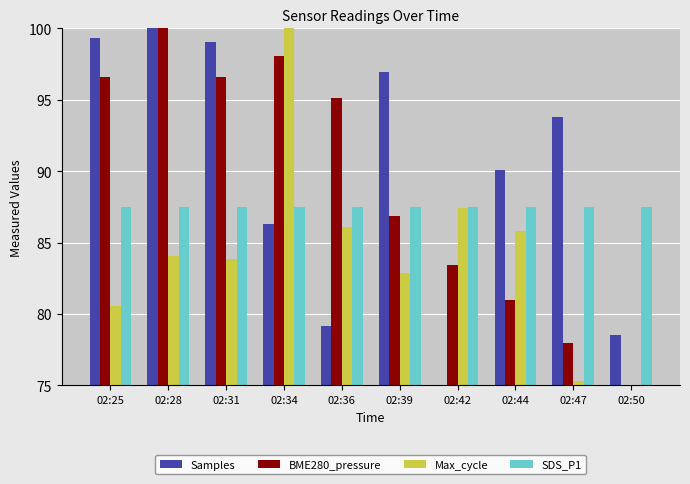

Between 02:31 and 02:47, which series saw the biggest shift?

BME280_pressure